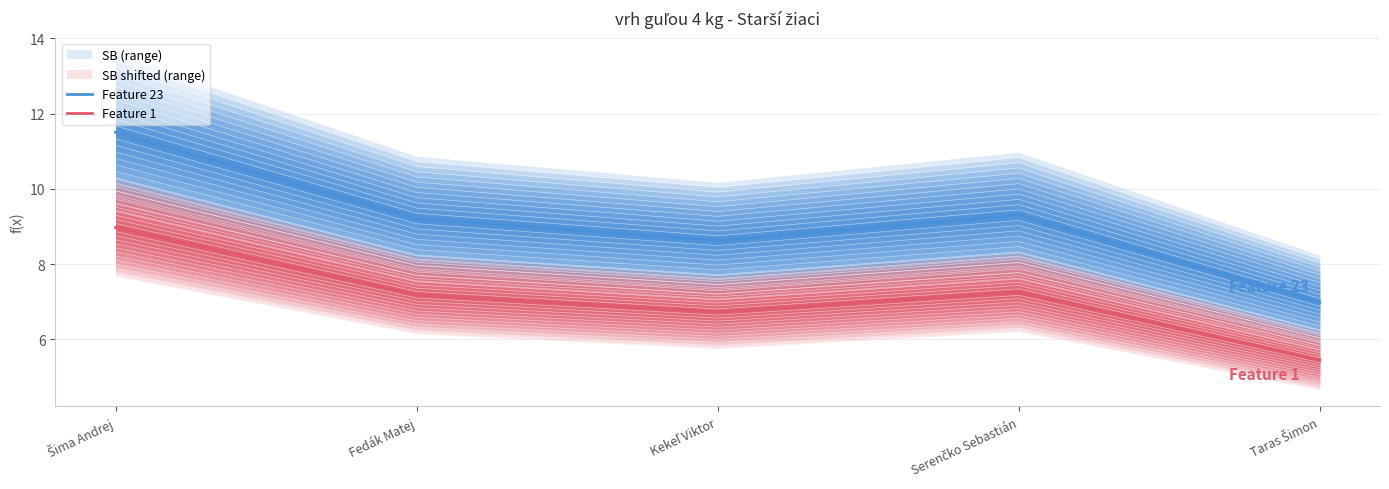

Reading left to right, what are all the values shown in this chart?

Feature 23: Šima Andrej=11.5	Fedák Matej=9.2	Kekeľ Viktor=8.6	Serenčko Sebastián=9.3	Taras Šimon=7.0
Feature 1: Šima Andrej=9.0	Fedák Matej=7.2	Kekeľ Viktor=6.7	Serenčko Sebastián=7.3	Taras Šimon=5.4